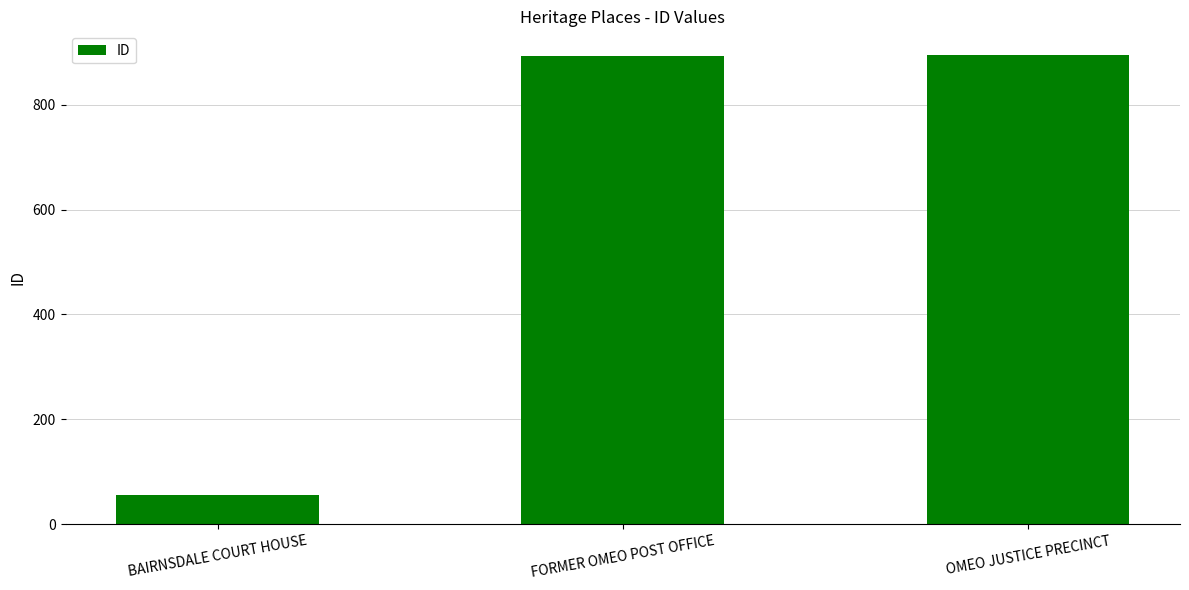

What is the smallest value displayed?

56